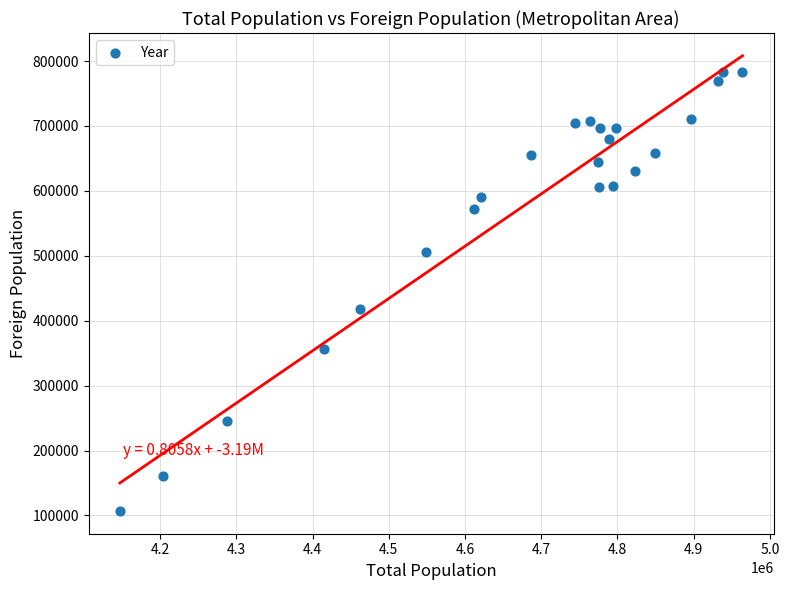

What is the range of Y values (max minus min)?

676233